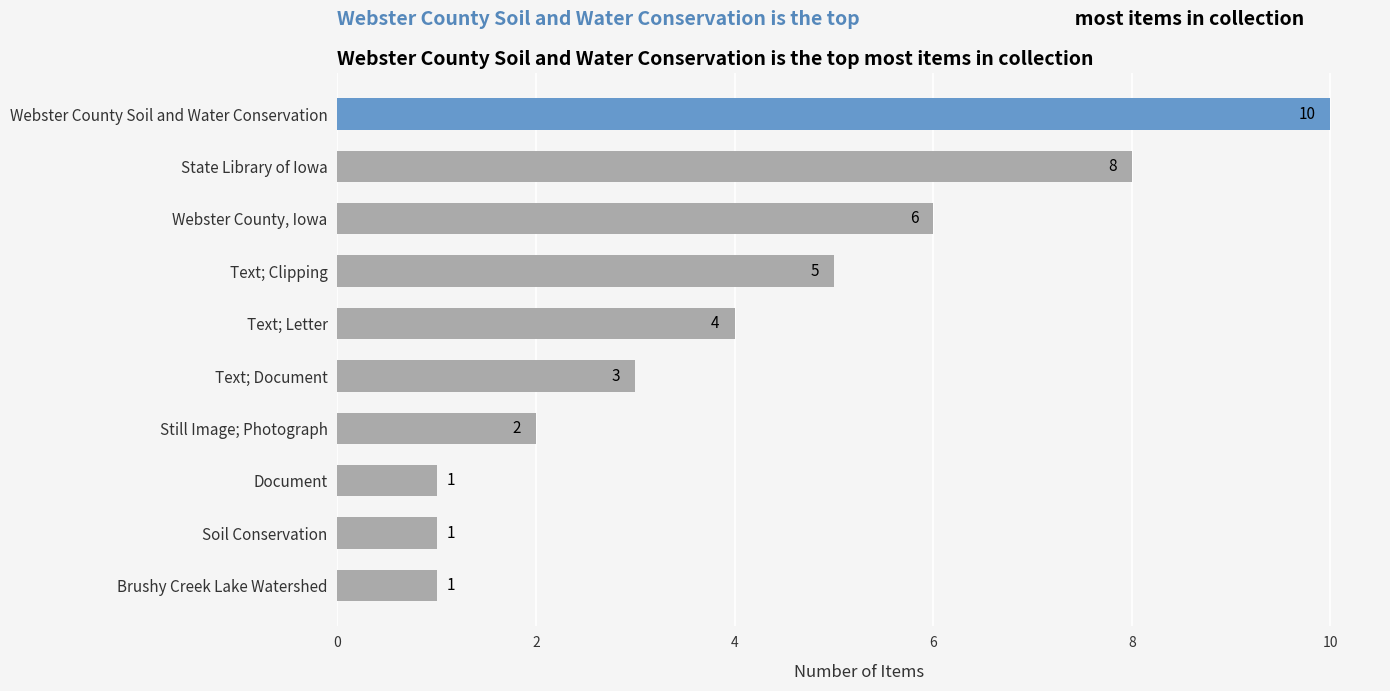

The chart shows a value of 4 at Text; Document. True or false?

False